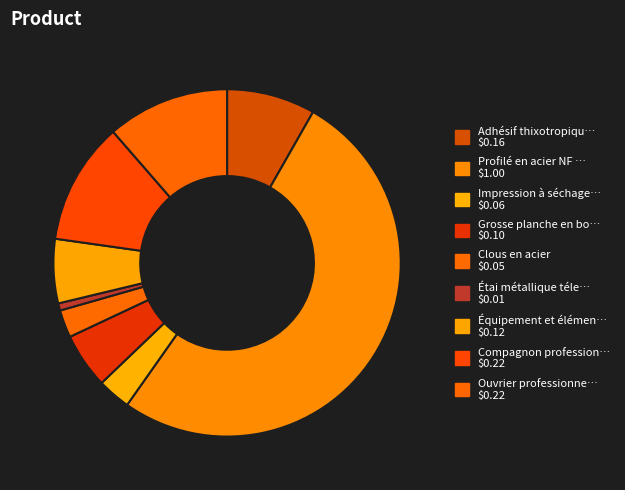

How many segments does this pie chart have?

9